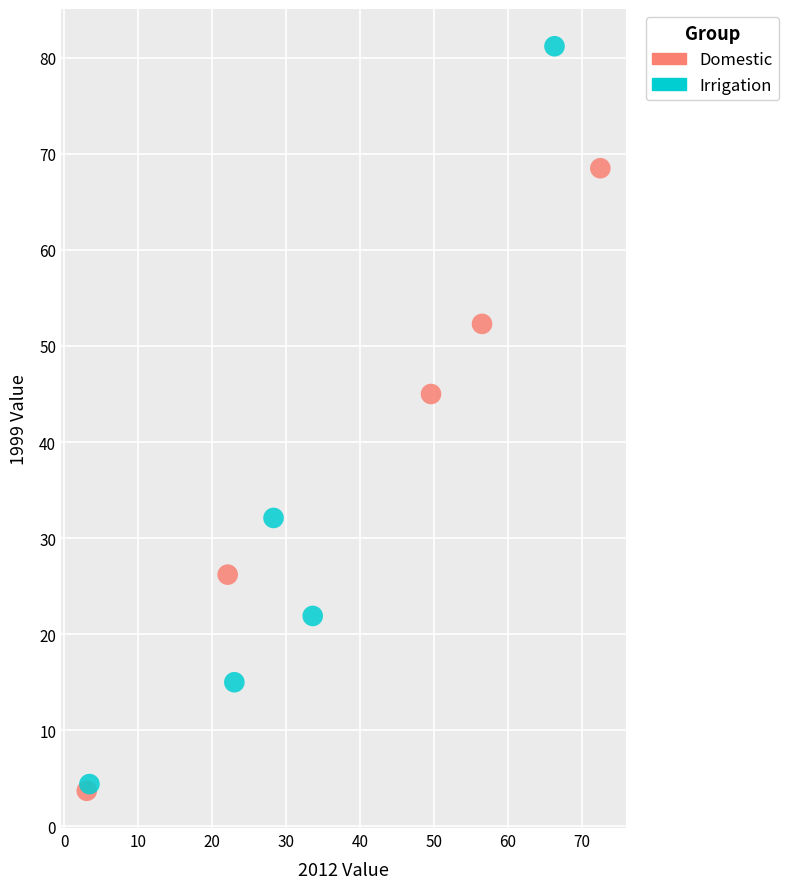

What are all the series names shown in the legend?

Domestic, Irrigation